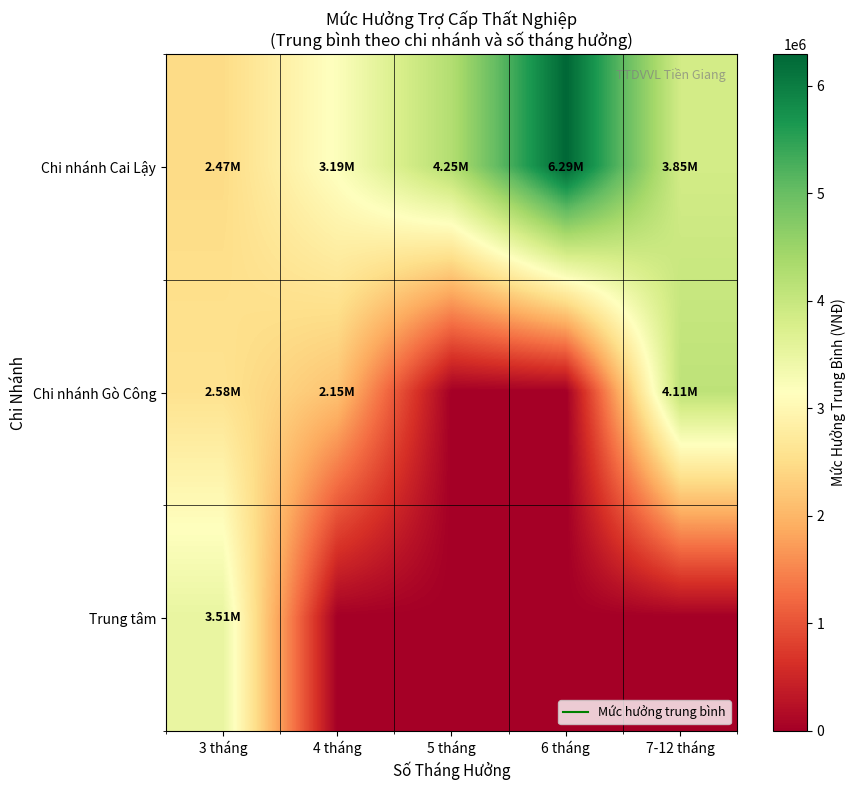

Reading left to right, transcribe all the data shown in this chart.

Chi nhánh Cai Lậy: 3 tháng=2465928.9	4 tháng=3194727.8	5 tháng=4245825.0	6 tháng=6292425.0	7-12 tháng=3851128.8
Chi nhánh Gò Công: 3 tháng=2575500.0	4 tháng=2150700.0	5 tháng=0.0	6 tháng=0.0	7-12 tháng=4111800.0
Trung tâm: 3 tháng=3513600.0	4 tháng=0.0	5 tháng=0.0	6 tháng=0.0	7-12 tháng=0.0